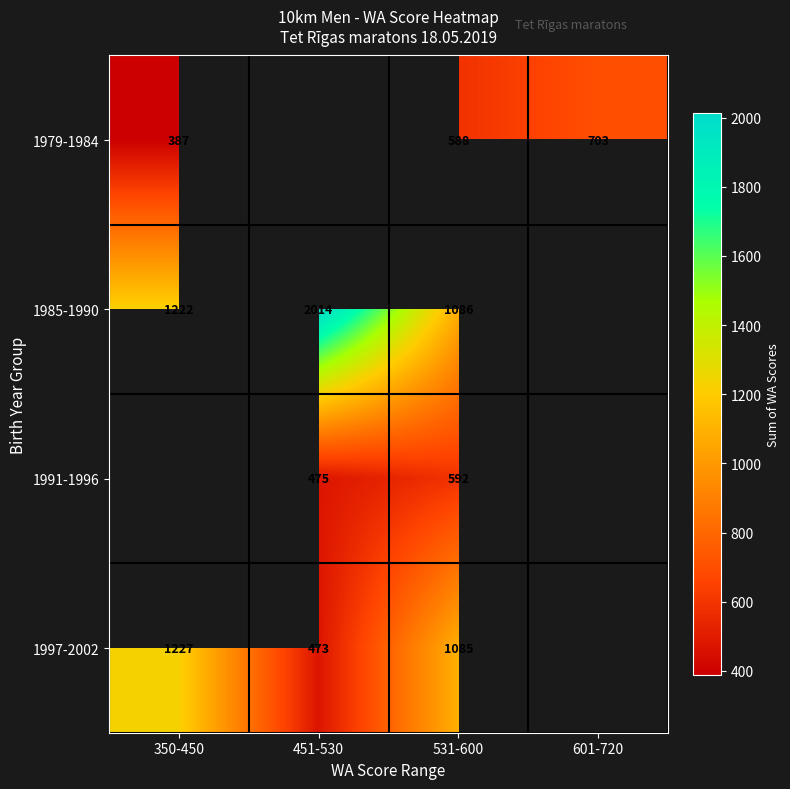

What is the sum of the 1997-2002 values at 451-530 and 531-600?

1558